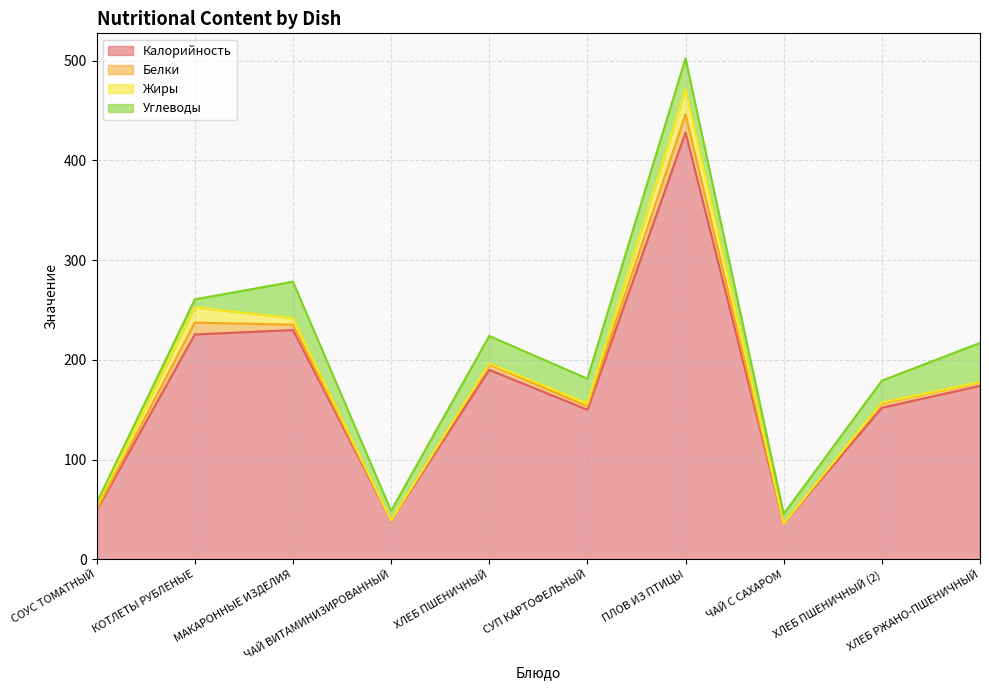

What are all the series names shown in the legend?

Калорийность, Белки, Жиры, Углеводы